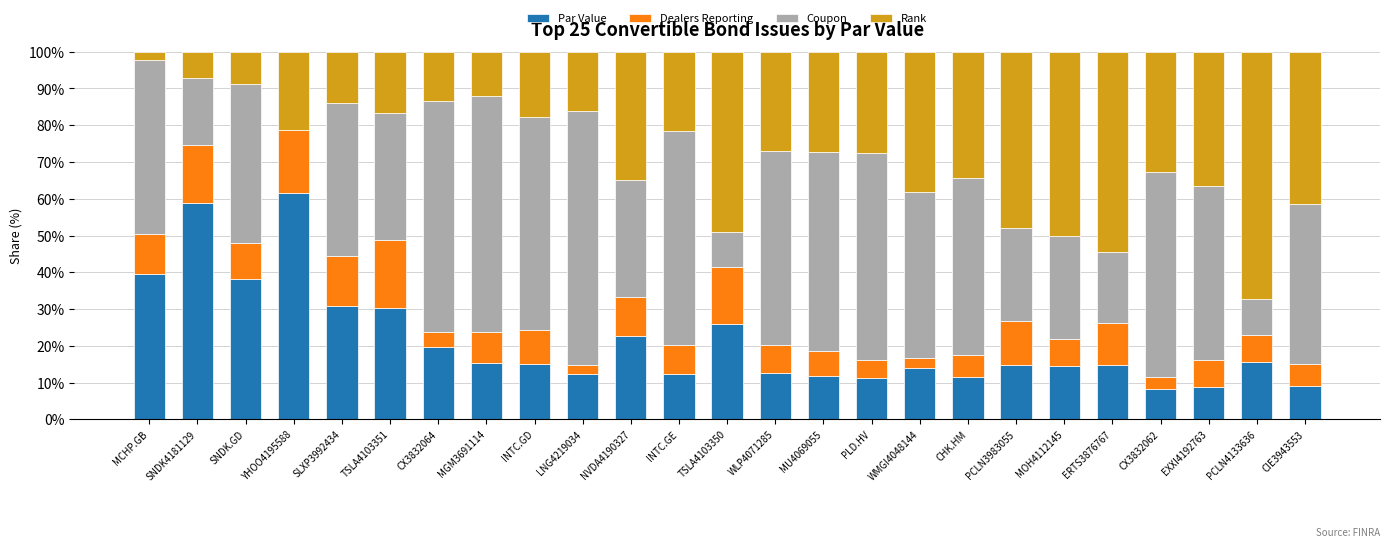

What is the maximum value for Par Value?

61.7